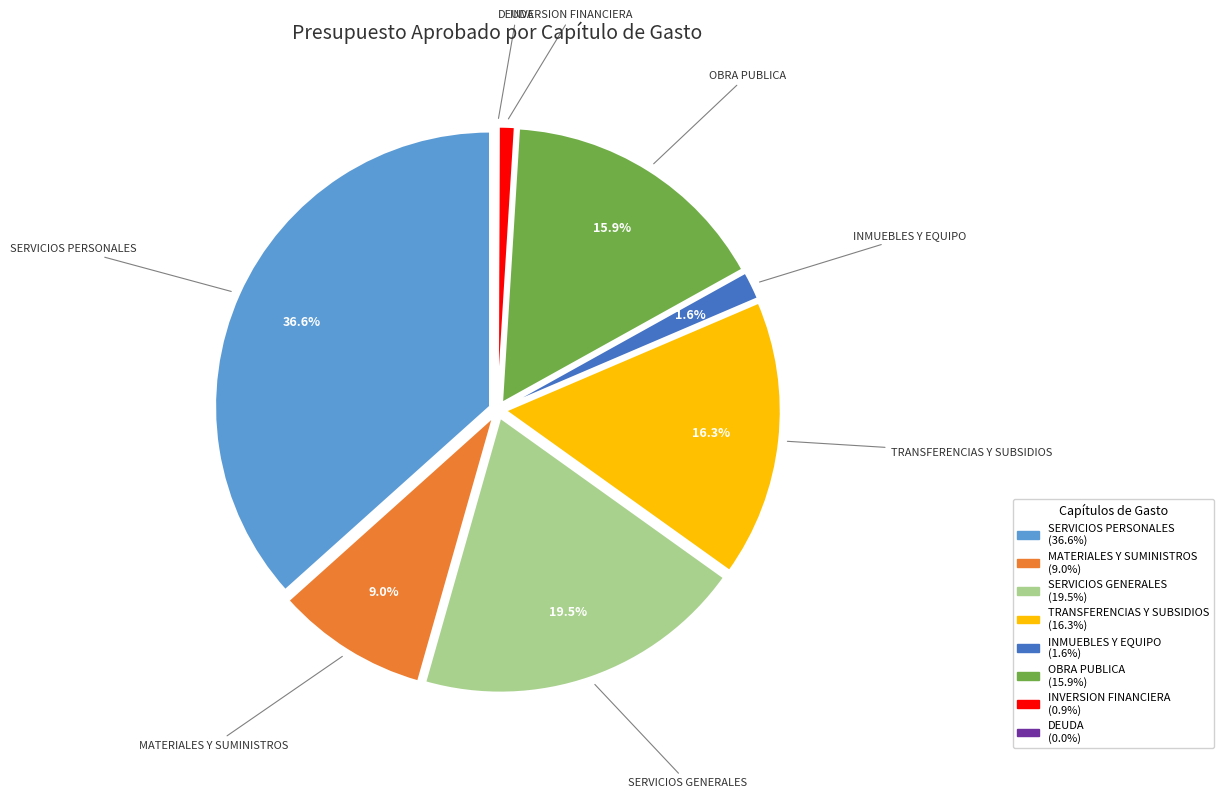

What percentage do OBRA PUBLICA and MATERIALES Y SUMINISTROS together represent?

24.9%